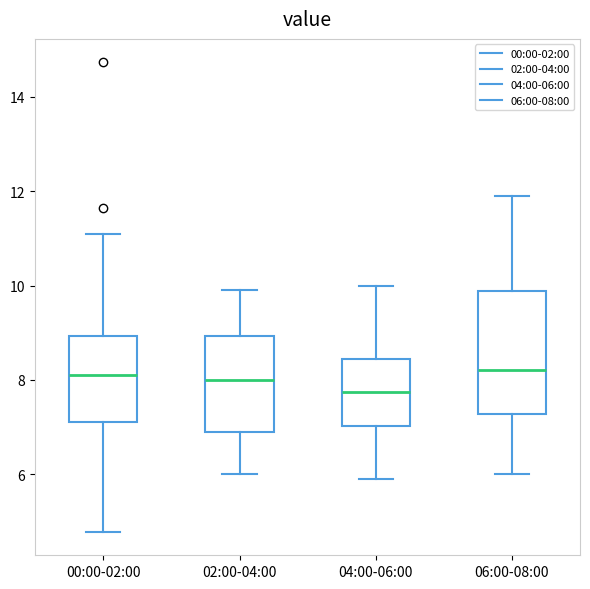

Reading left to right, transcribe this box plot: for each box, give where its median line is, the range the box spans, and where its two whiskers end, as read against the y-axis. The values are not printed on the chart, so give them approximately, as read against the axis.

00:00-02:00: median 8.2, box 7.2 to 9.0, whiskers 4.8 to 11.2
02:00-04:00: median 8.0, box 7.0 to 9.0, whiskers 6.0 to 10.0
04:00-06:00: median 7.8, box 7.0 to 8.4, whiskers 6.0 to 10.0
06:00-08:00: median 8.2, box 7.2 to 9.8, whiskers 6.0 to 12.0